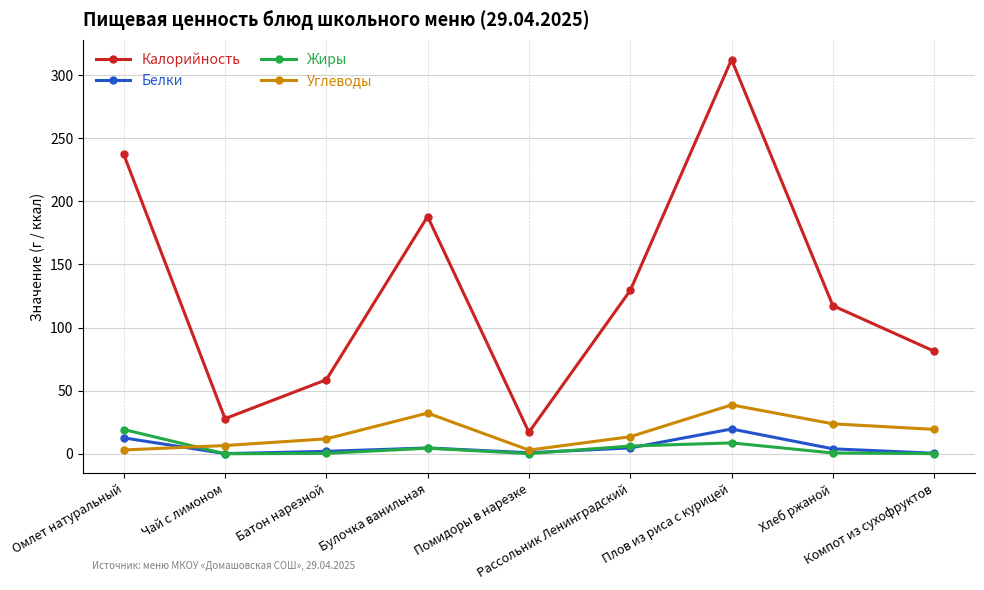

True or false: Жиры and Калорийность intersect in this chart.

False